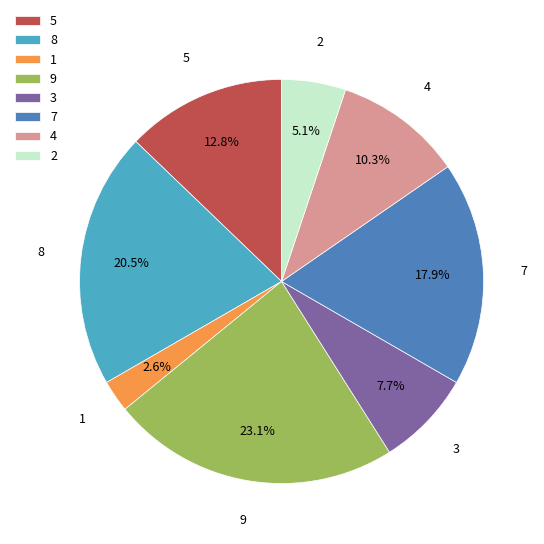

Is it true that 9 is 14% of the pie?

False